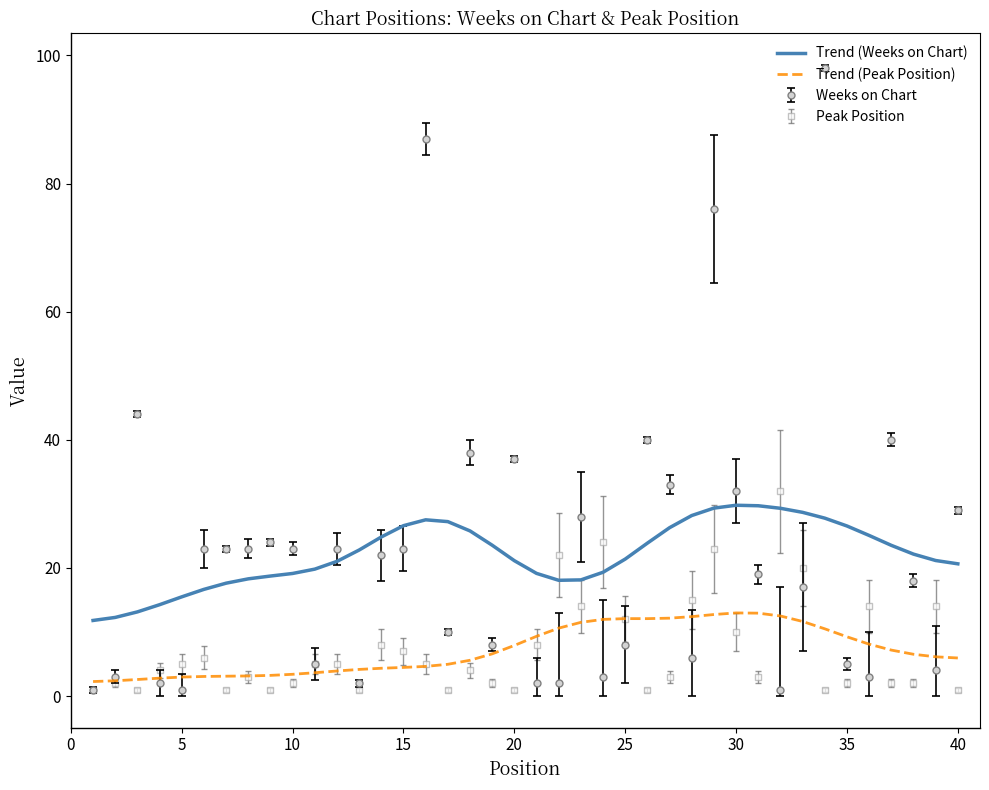

Which series ends up on top after the final intersection of Peak Position and Trend (Weeks on Chart)?

Trend (Weeks on Chart)